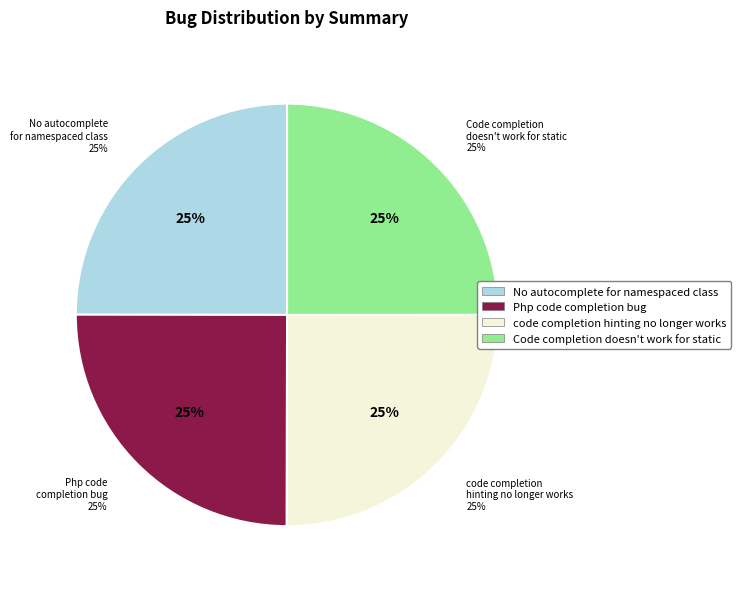

To the nearest percent, what is the combined percentage of Php code completion bug and code completion hinting no longer works?

50%